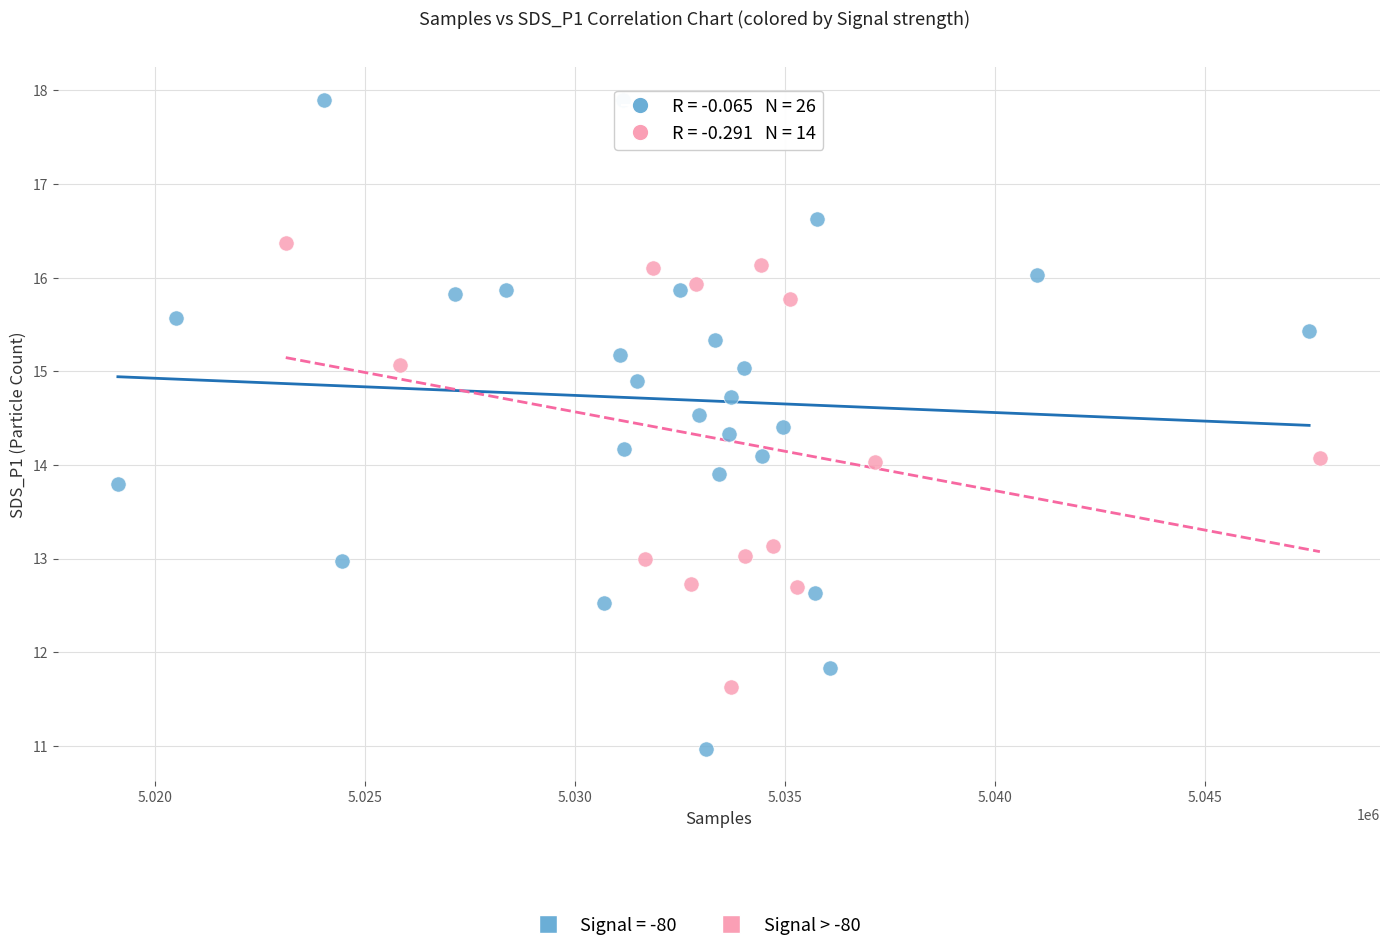

Which series contains the lowest Y value?

Signal = -80